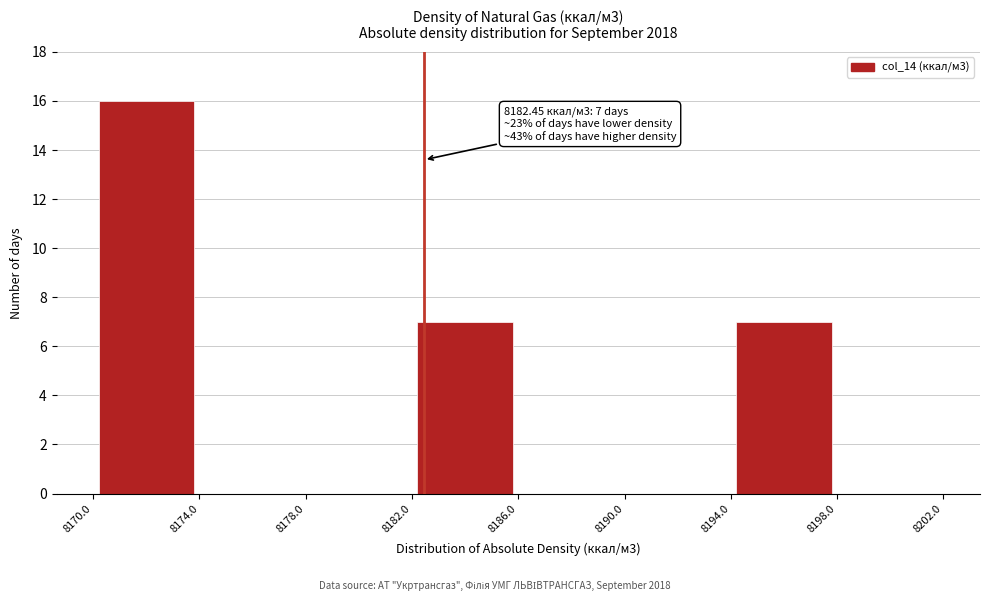

Over which range of the x-axis is the bar tallest?

8170.0 to 8174.0